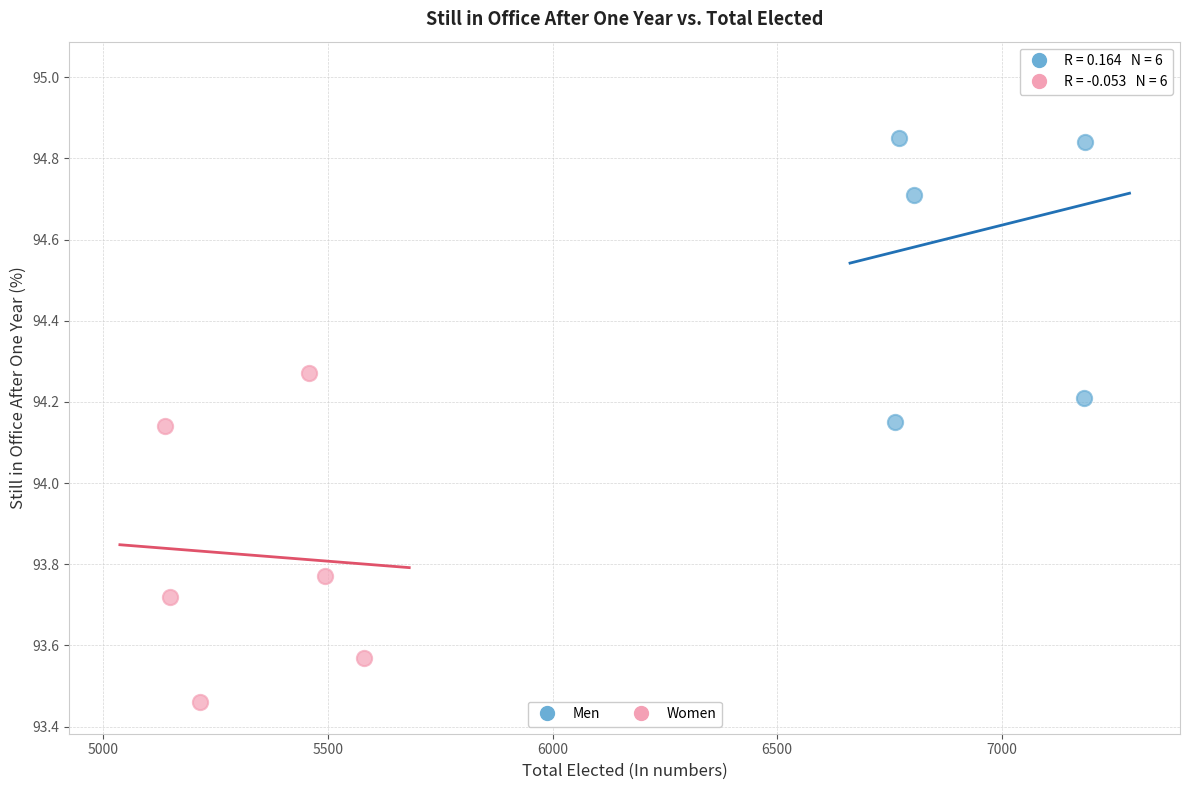

Which series contains the highest Y value?

Men